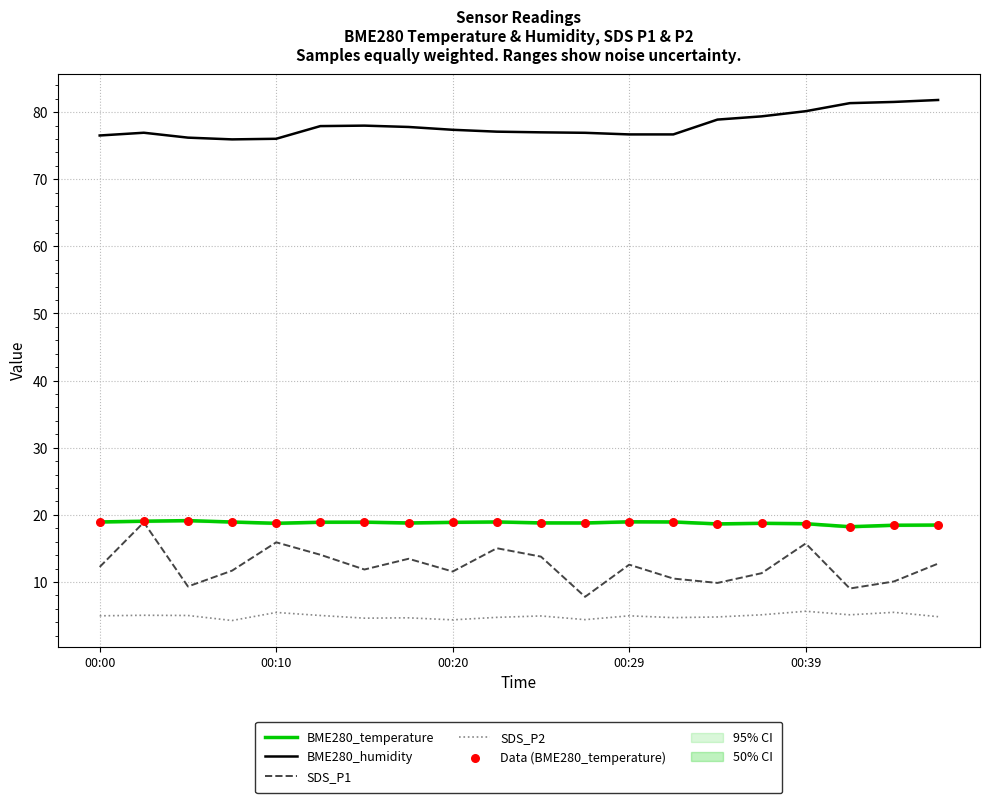

At how many categories does at least one series exceed 4?

20